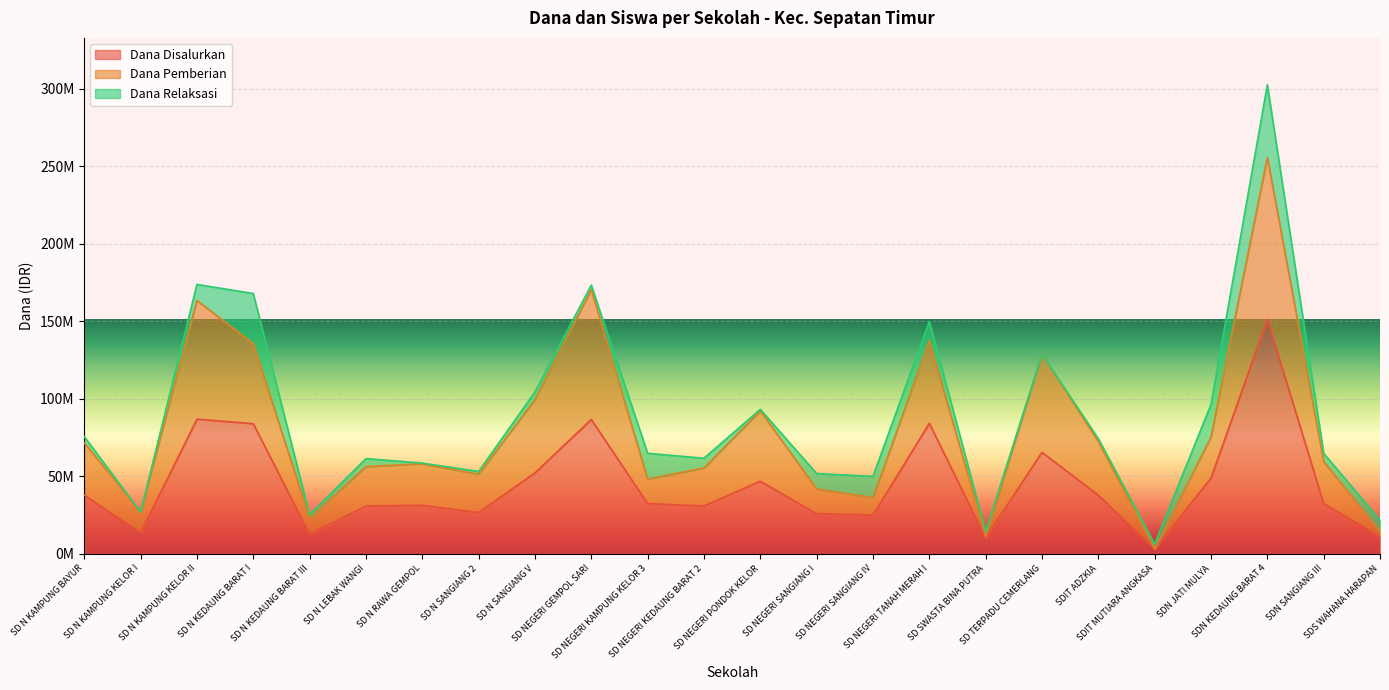

The Dana Disalurkan series shows 1655800 at SDIT MUTIARA ANGKASA. True or false?

False